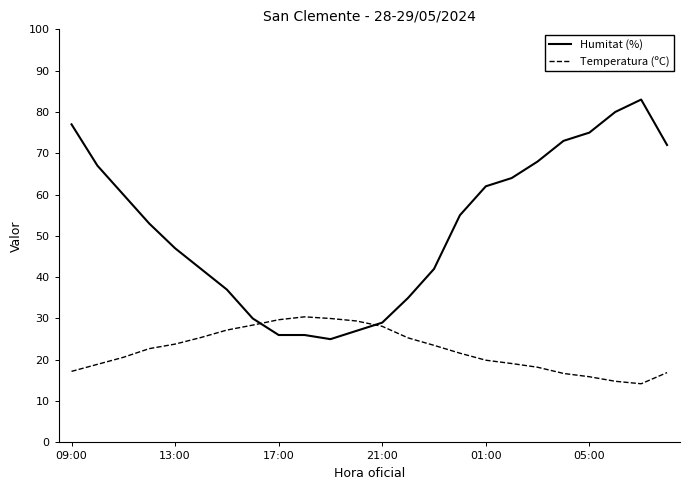

Which series has the largest range (max minus min)?

Humitat (%)